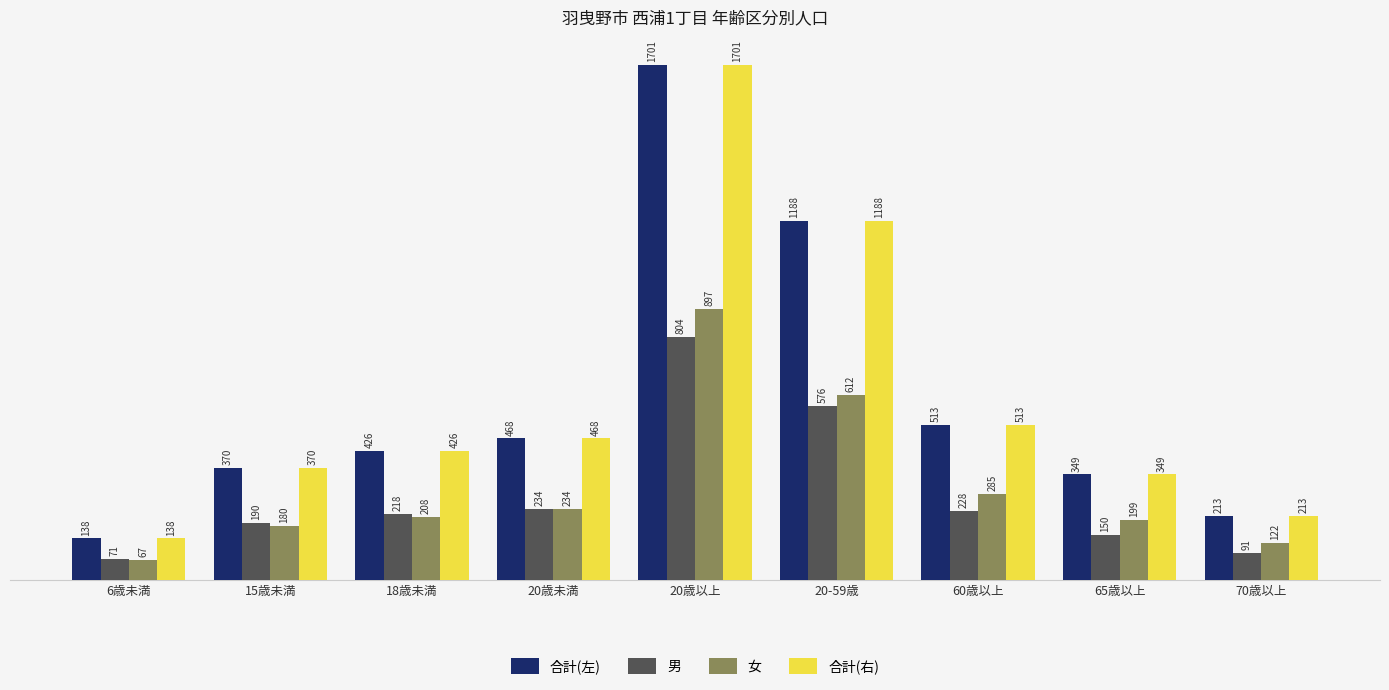

Is it true that 合計(左) equals 286 at 60歳以上?

False